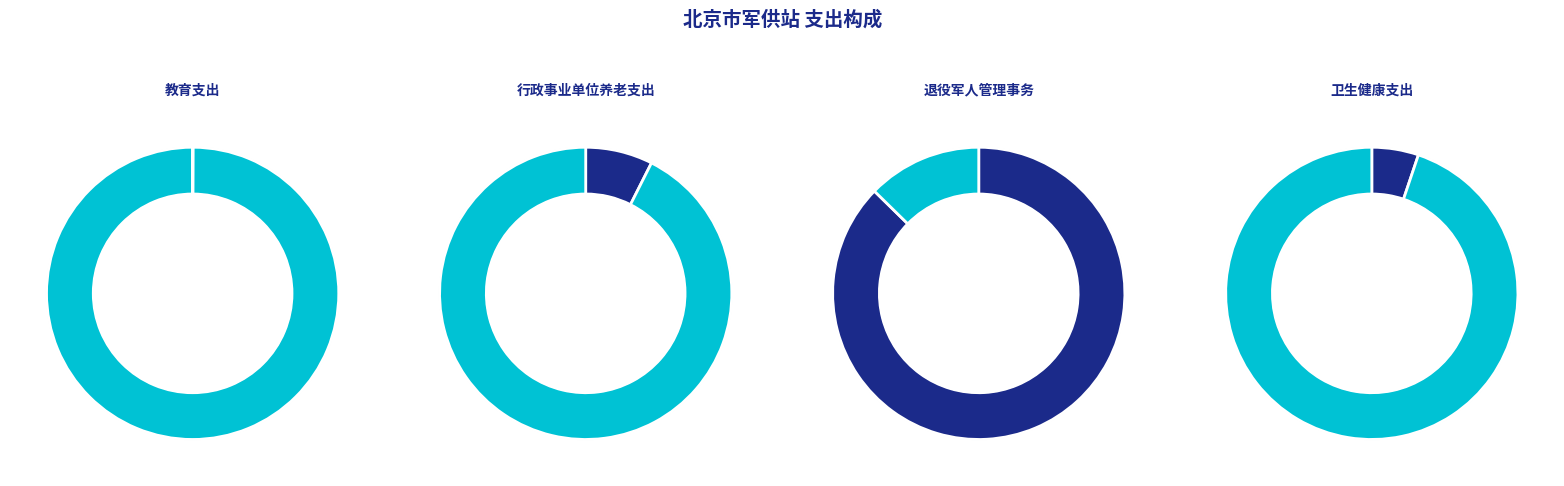

The 行政事业单位养老支出 slice represents 21% of the pie. True or false?

False